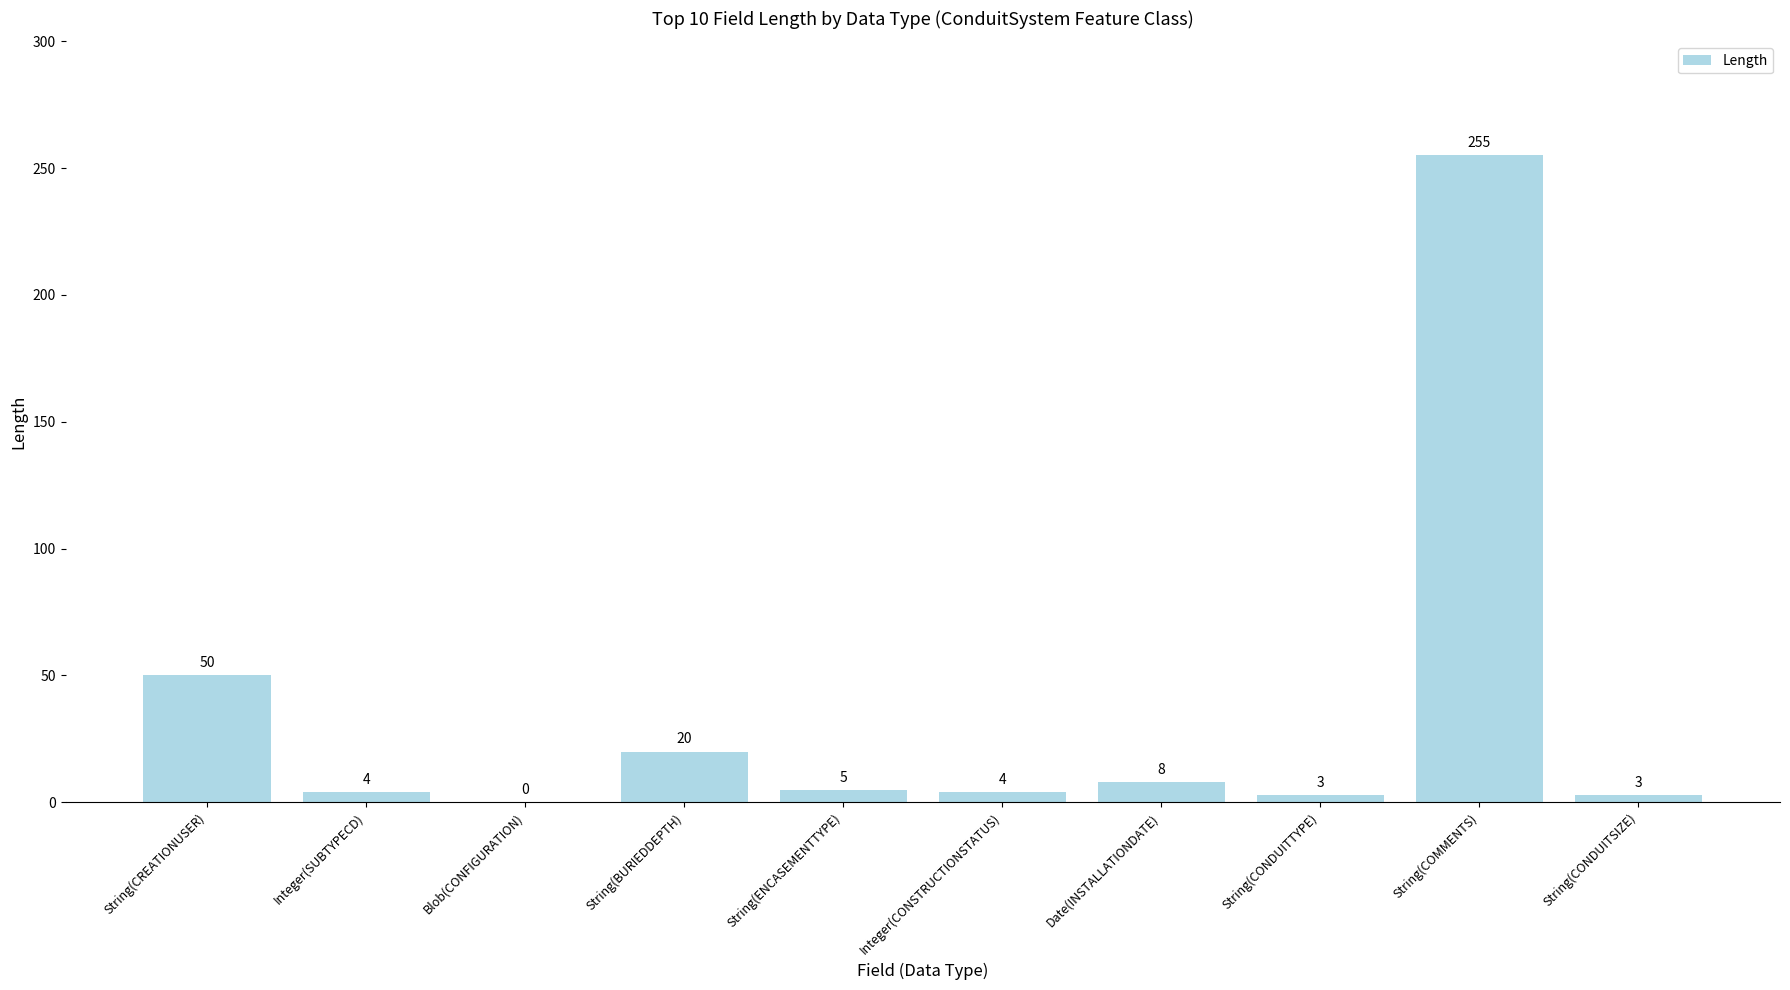

The value at String(CREATIONUSER) is 50. True or false?

True